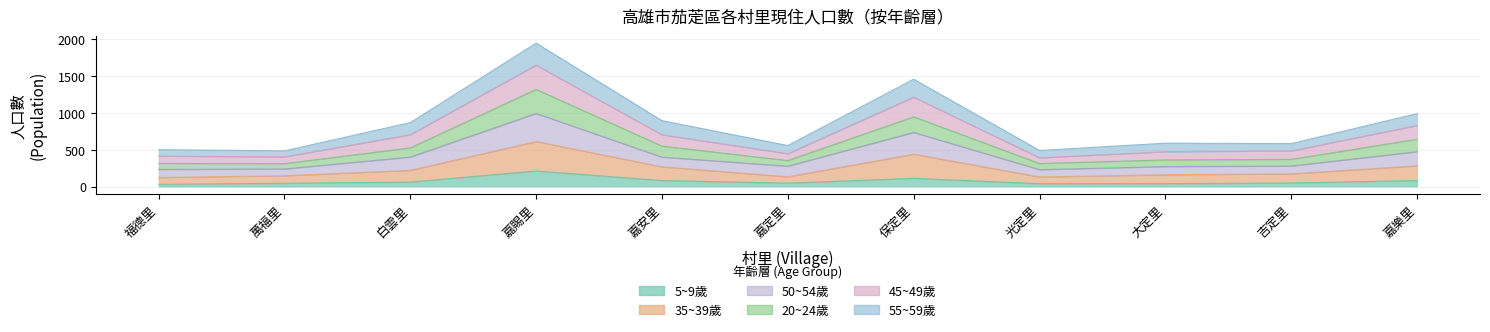

True or false: 35~39歲 has more than 1 interior local peaks.

True